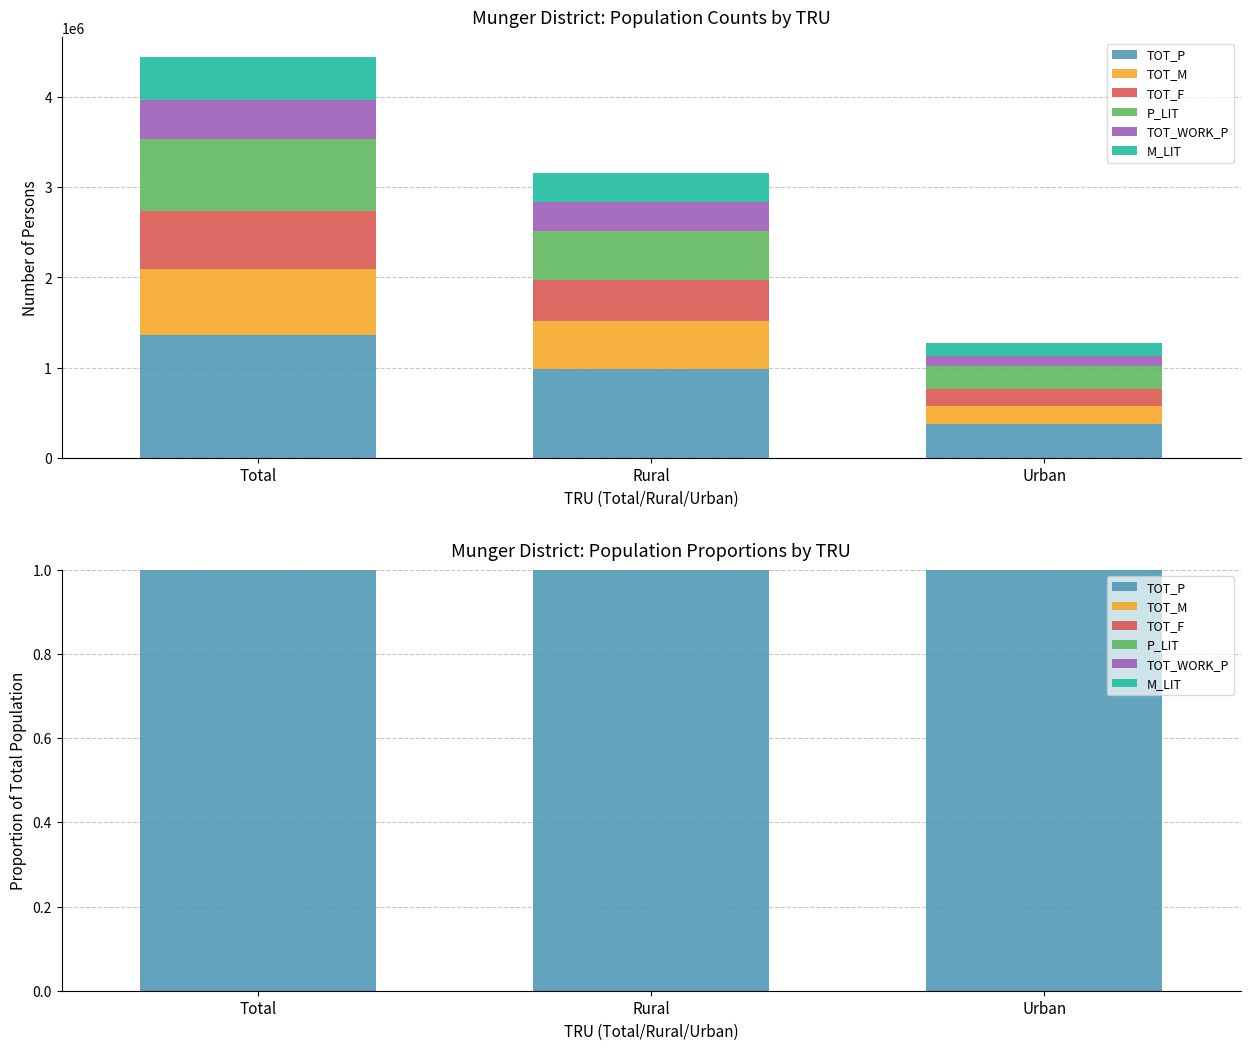

Between Total and Rural, which is larger?

Total